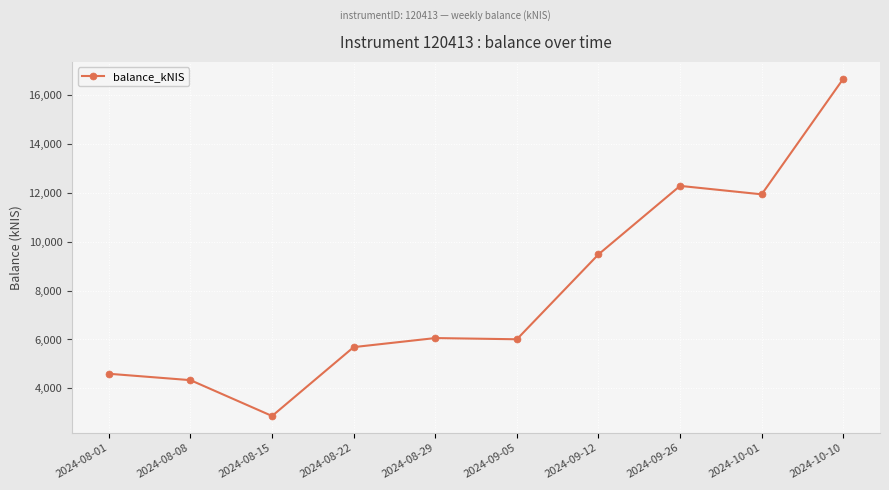

What is the change in value from 2024-08-15 to 2024-08-22?

+2818.5